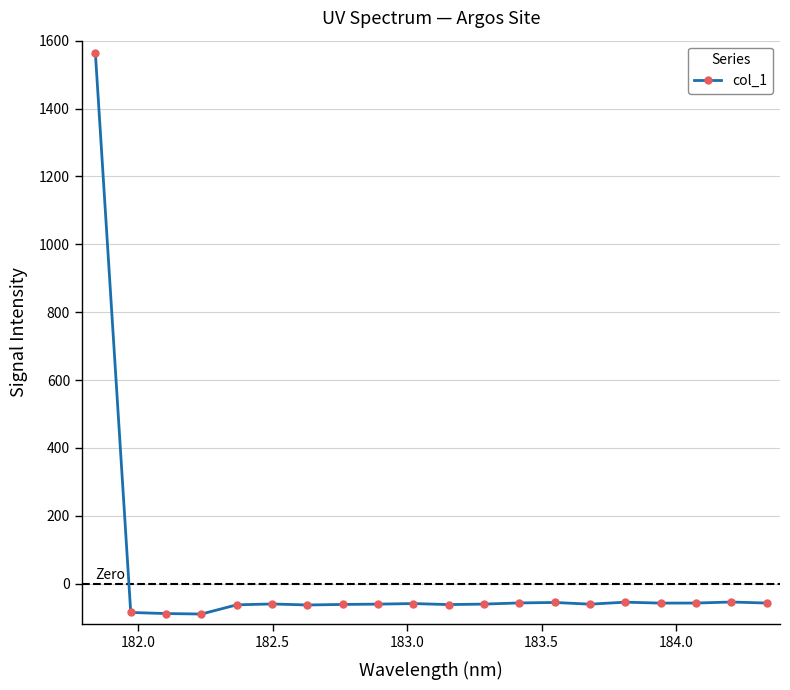

What is the value of the 2nd point from the left?

-84.9